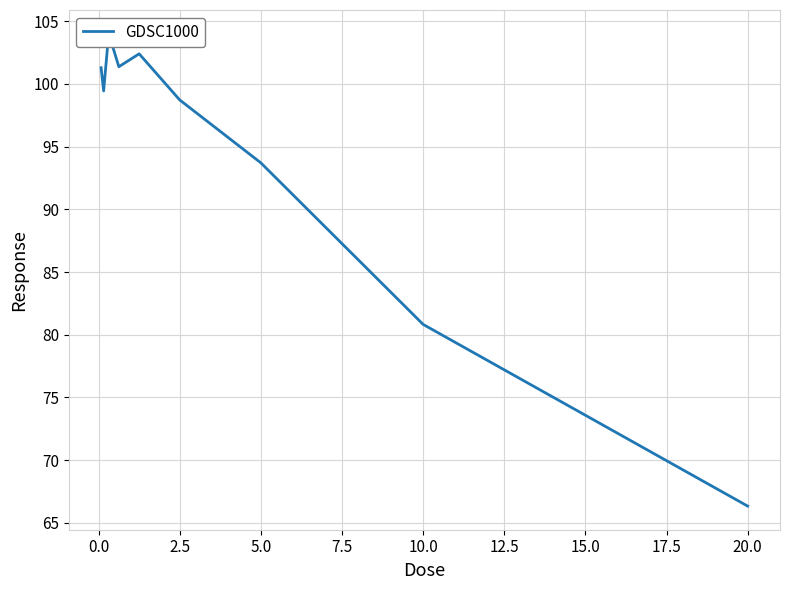

True or false: the data shows 35.2 at 2.5.

False